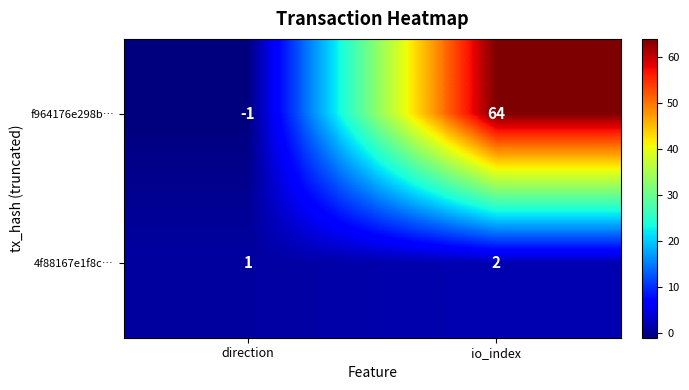

How many values in f964176e298b… are below zero?

1